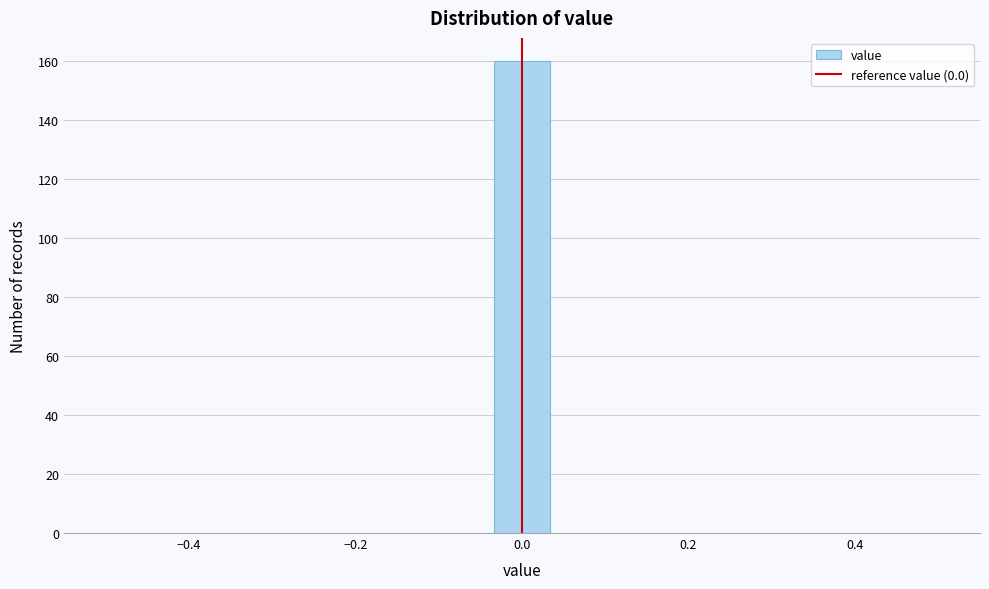

Read against the x-axis, roughly where is the centre of the tallest bar?

0.00